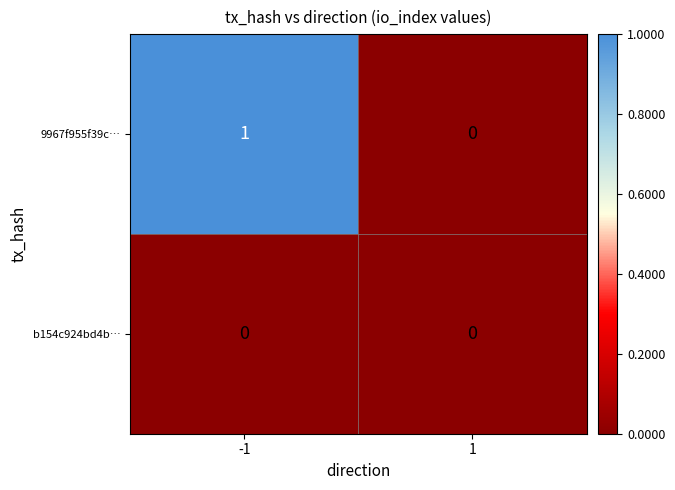

How many categories are shown in the chart?

2